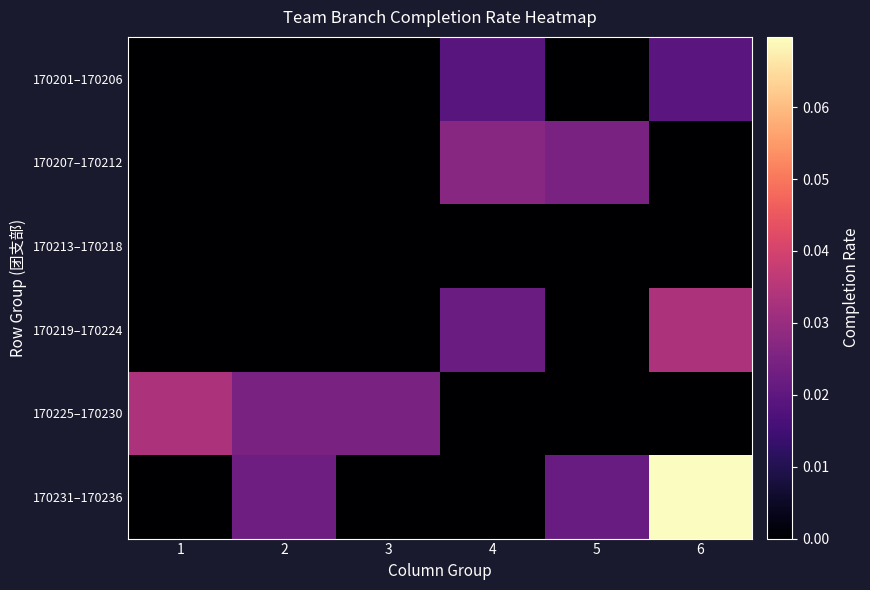

How many series are shown in this chart?

6